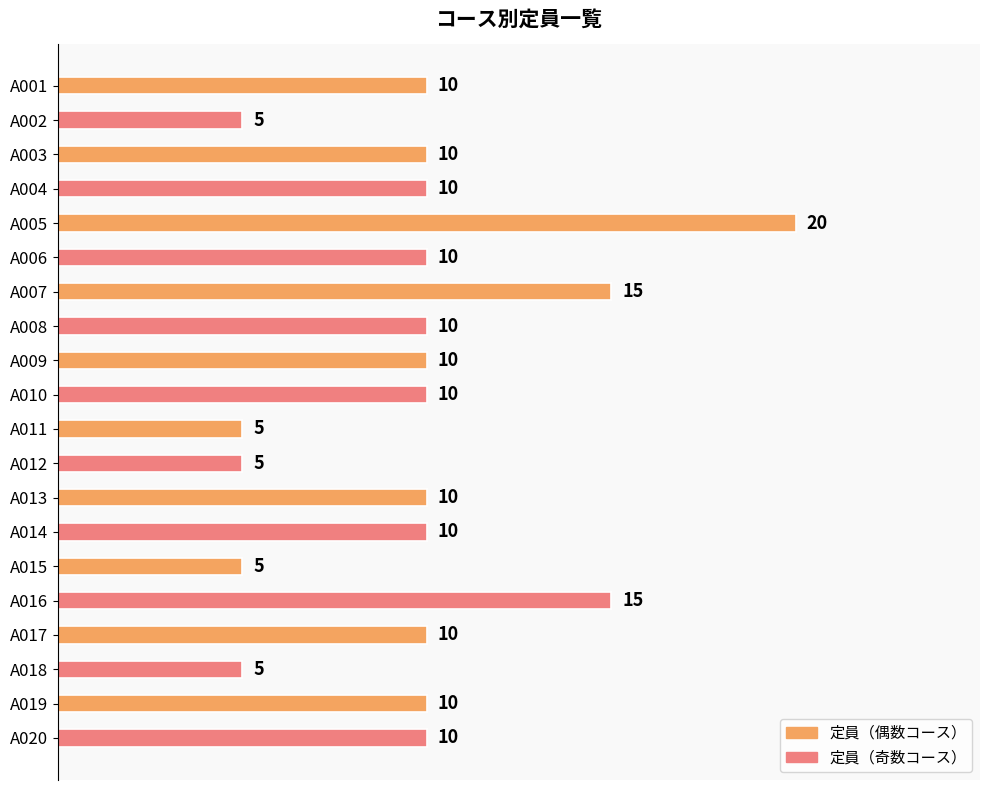

Are the bars horizontal?

Yes